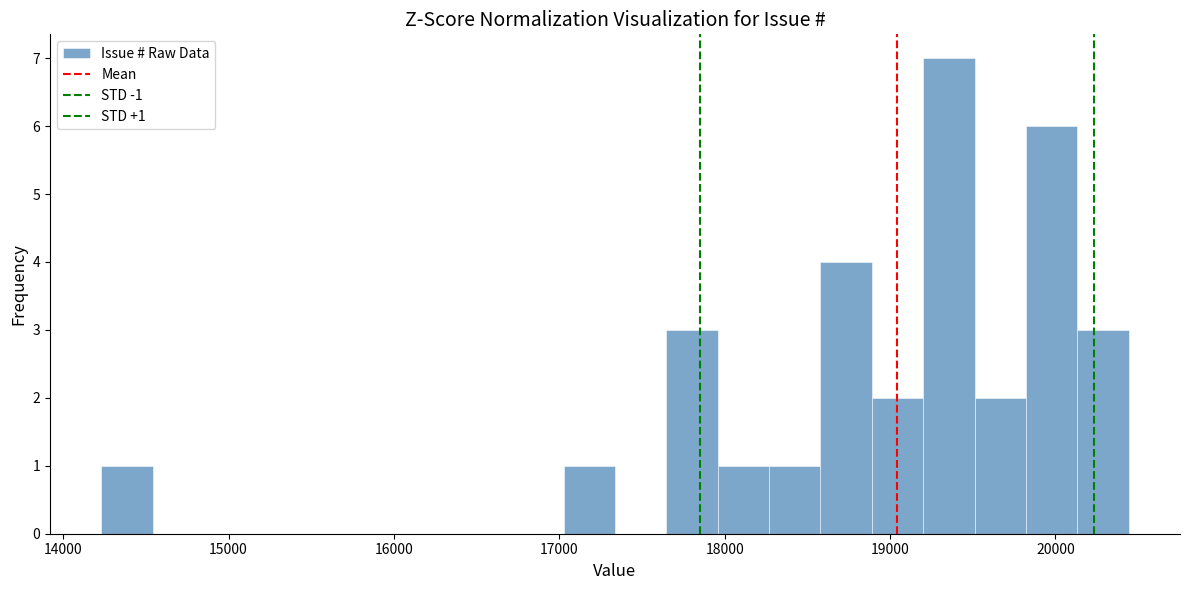

Read against the x-axis, roughly where is the centre of the tallest bar?

19400